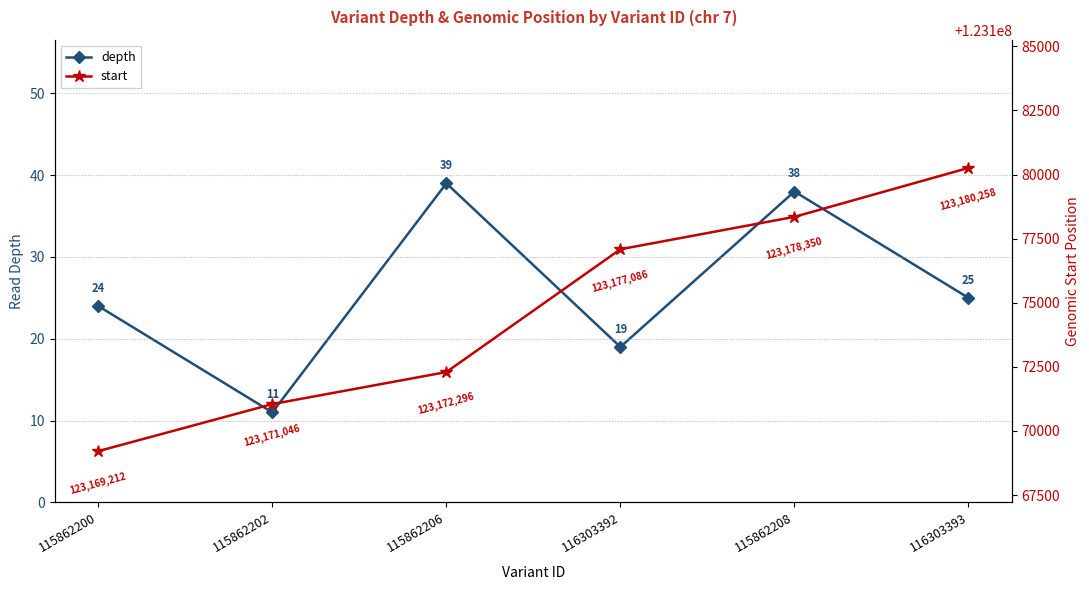

Rank the series at 115862202 from highest to lowest value.

start, depth